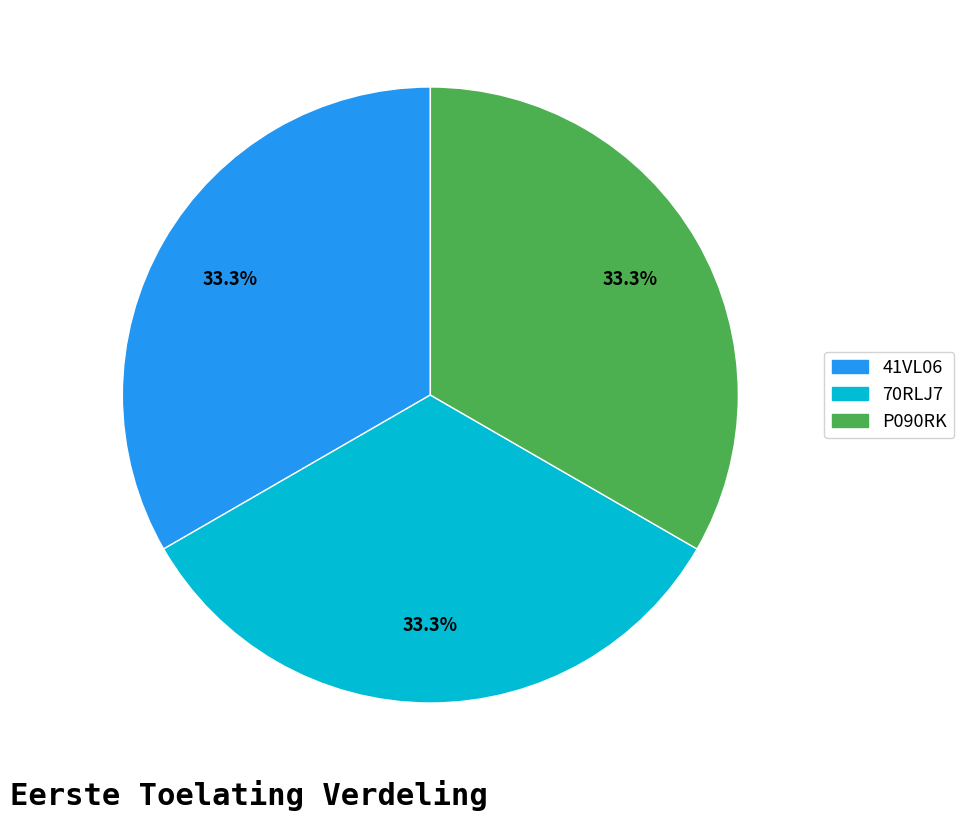

Does any single category account for the majority?

No